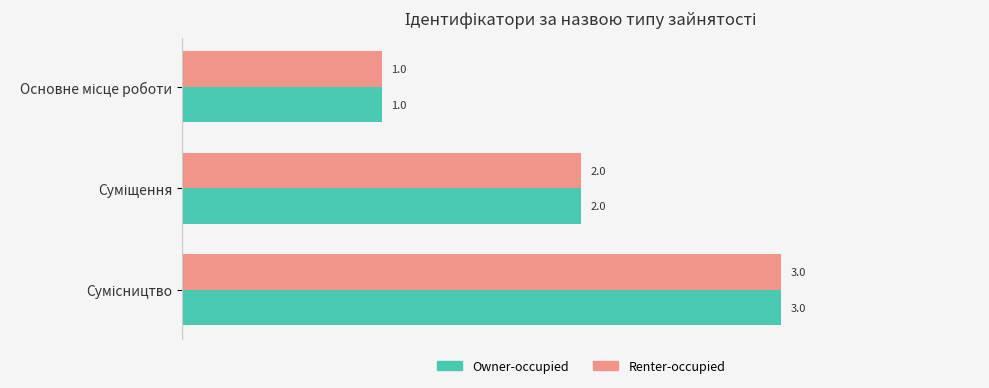

Count the Owner-occupied values in the range 1 to 3.

3